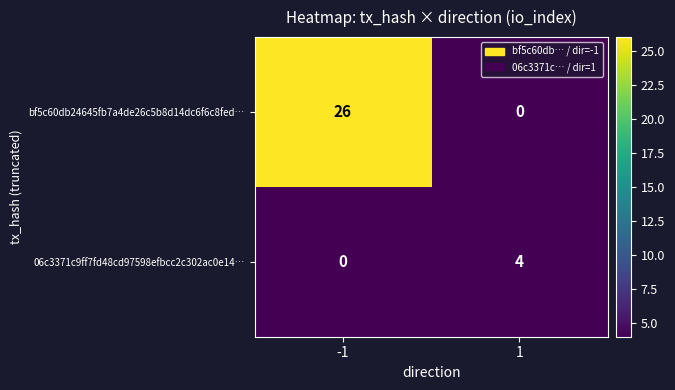

The bf5c60db24645fb7a4de26c5b8d14dc6f6c8fed… series shows 9 at 1. True or false?

False